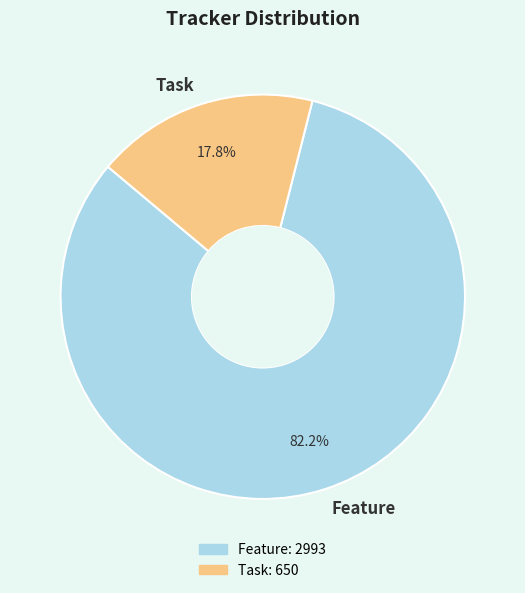

Is there a majority slice in this chart?

Yes